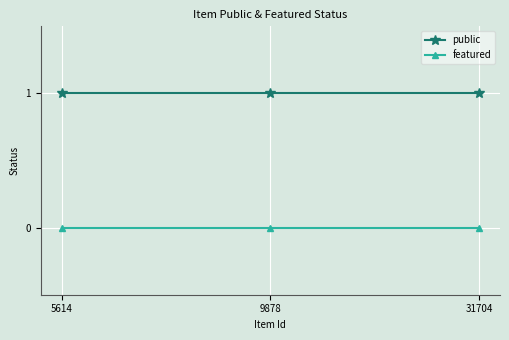

True or false: public has a value of 1 at 5614.

True